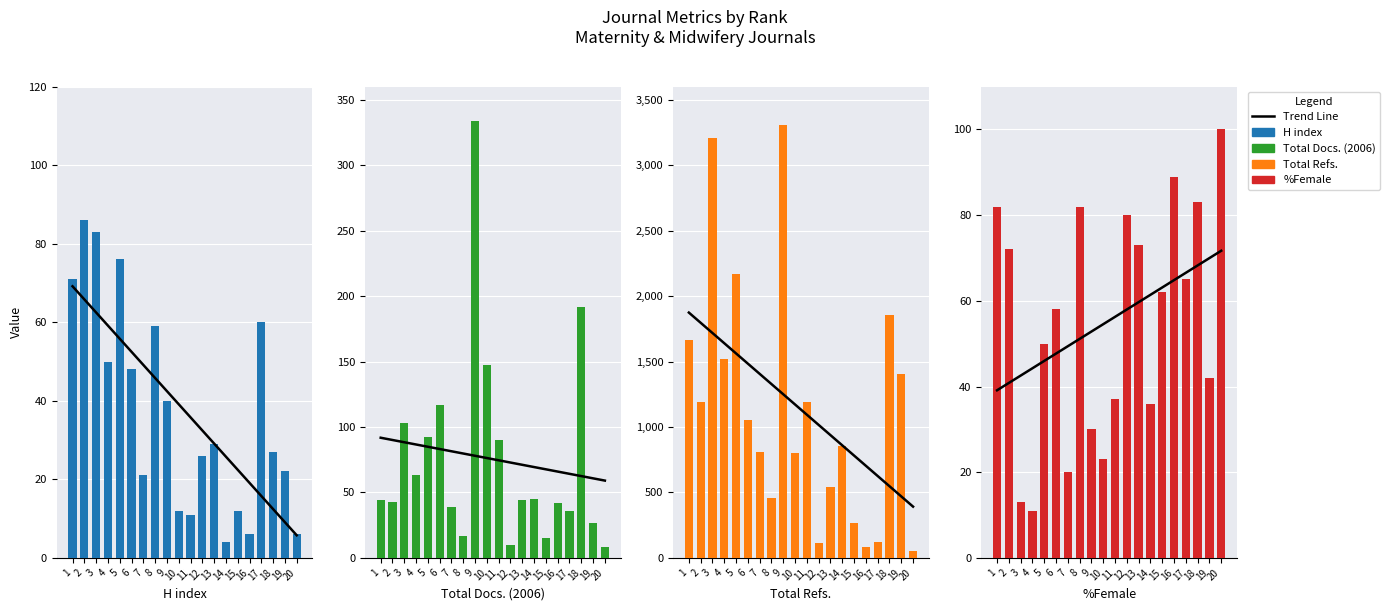

How many bars are there in total?

80